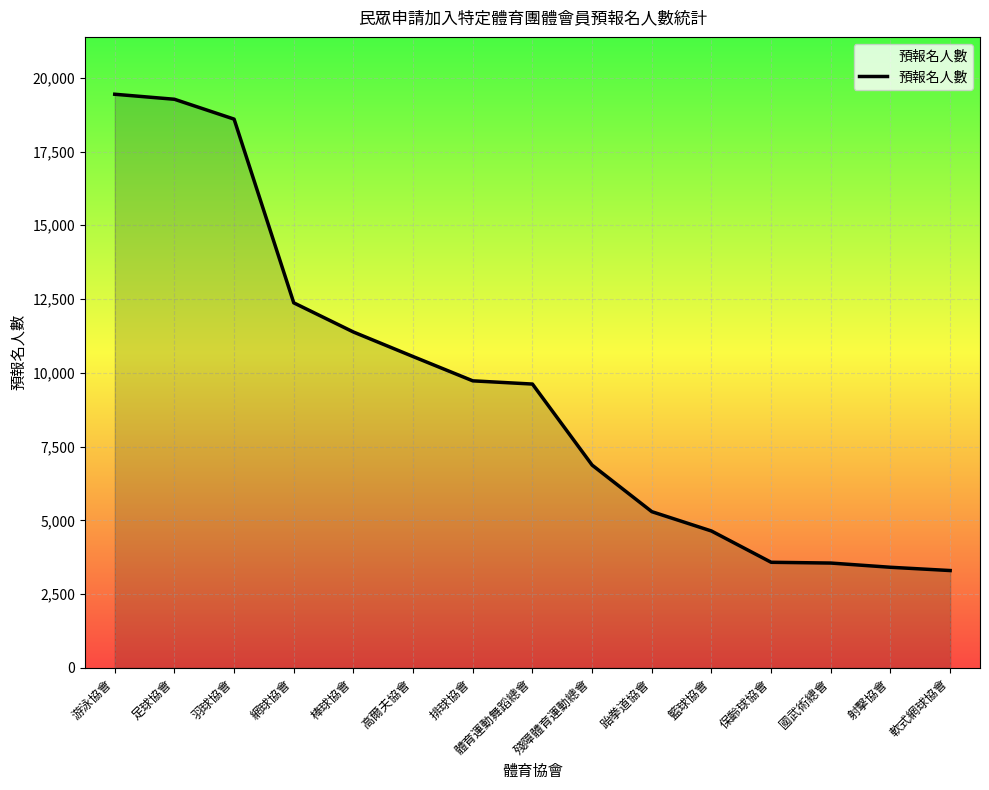

What is the difference between the second highest and minimum values?

15974